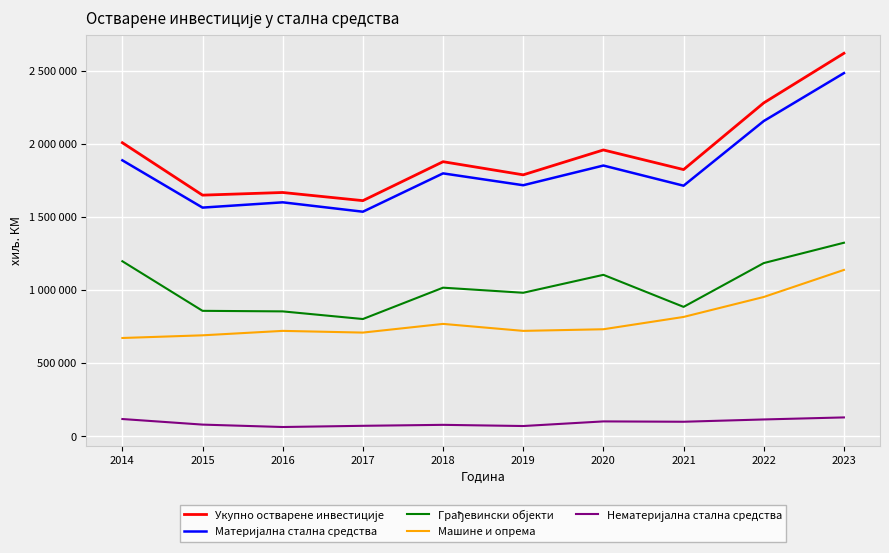

True or false: Материјална стална средства has a value of 530669 at 2023.

False